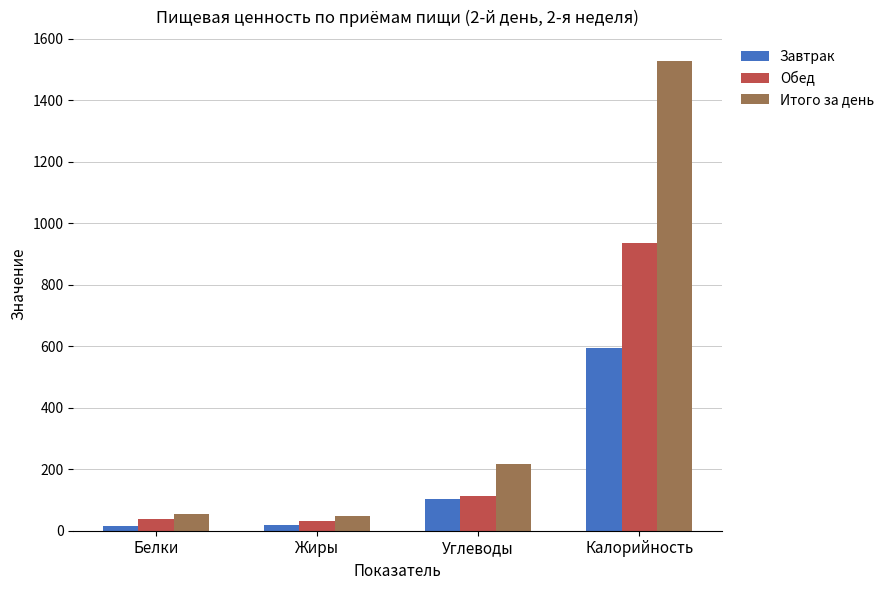

Is the value of Обед at Калорийность greater than the value of Завтрак at Белки?

Yes